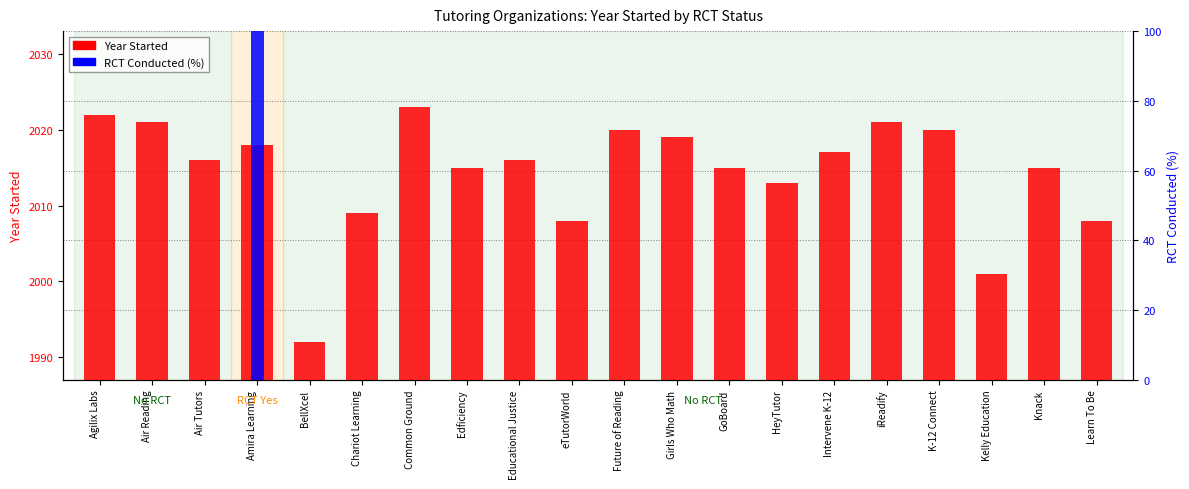

What is the maximum value shown in the chart?

2023